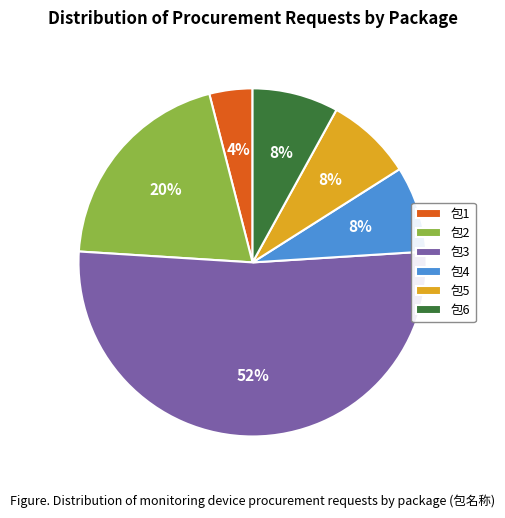

Which slice is the smallest?

包1